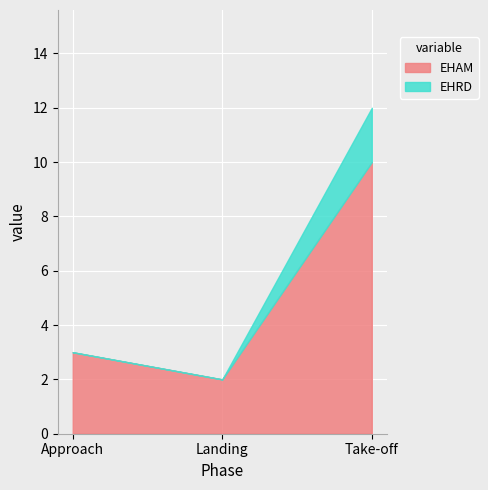

Is the value of EHRD at Approach greater than the value of EHAM at Landing?

No